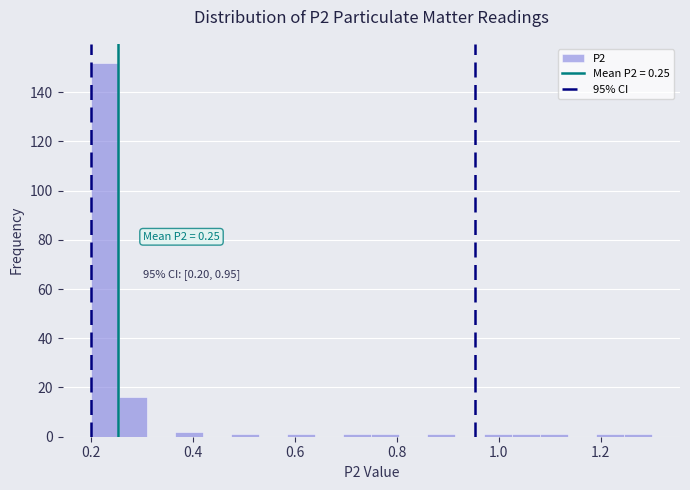

Around what value on the x-axis is the tallest bar? Give the approximate position of its centre, as read against the axis.

0.22